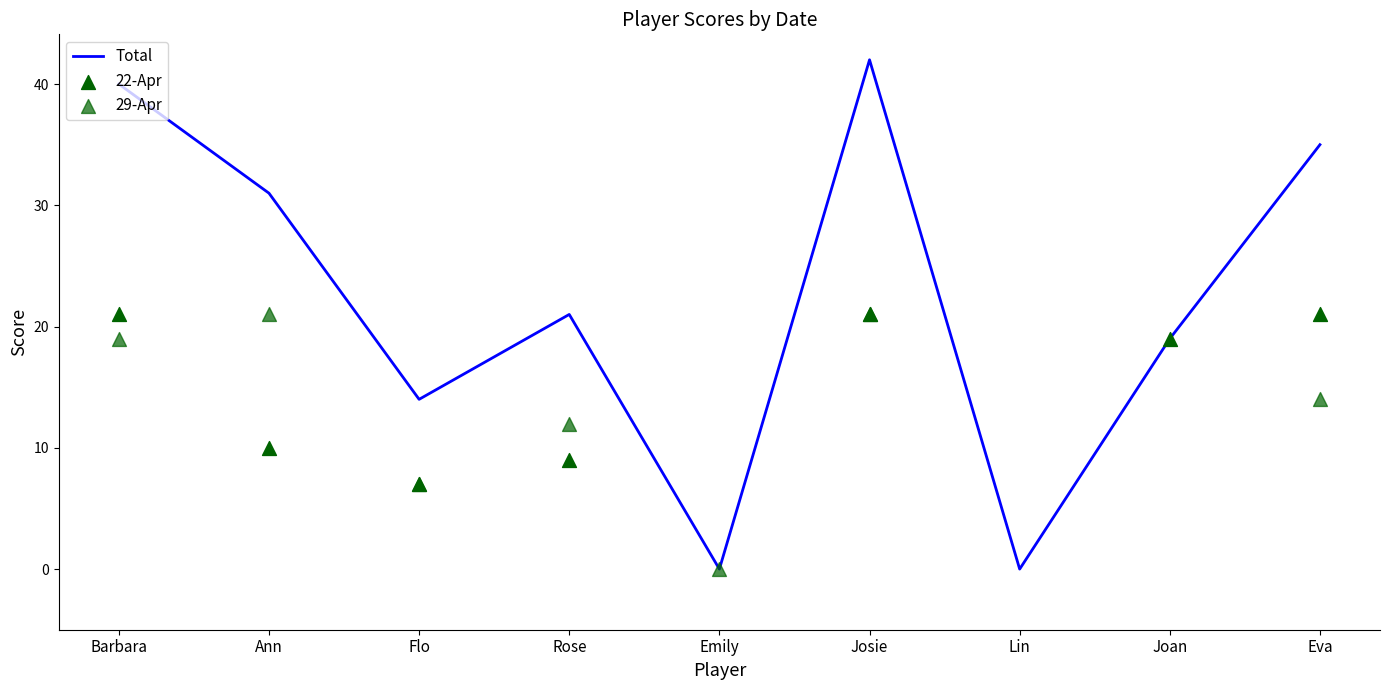

Which has a higher value, Ann or Eva?

Eva